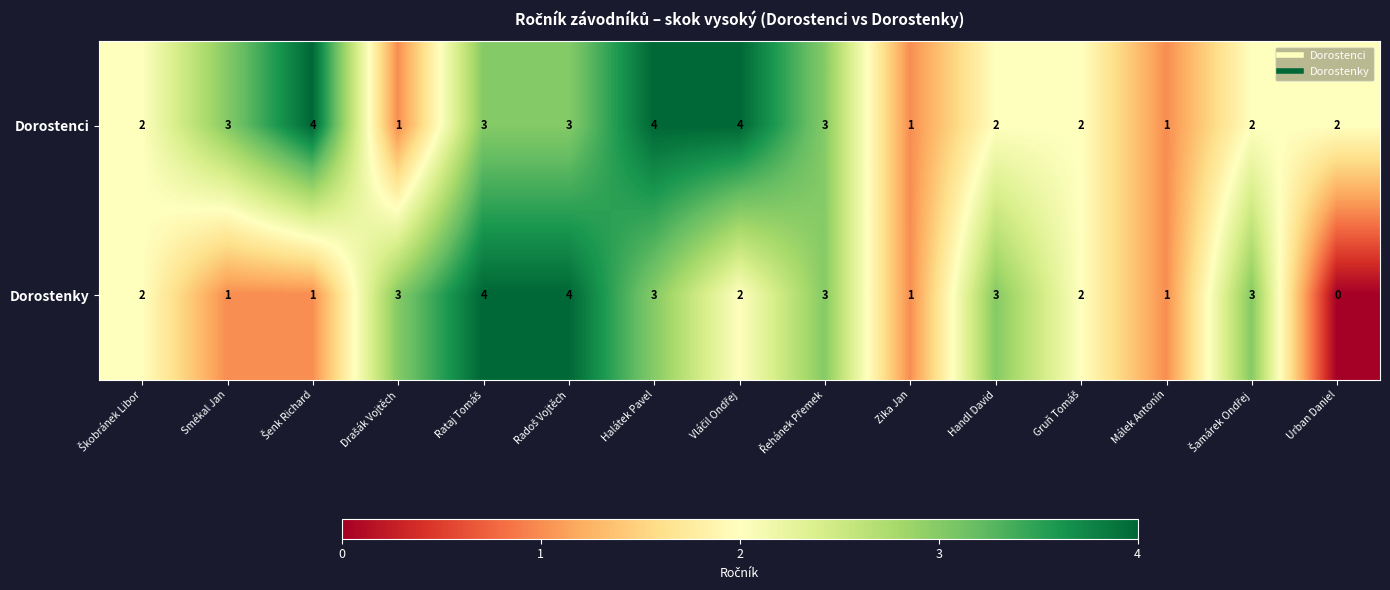

What is the sum of the Dorostenci values at Halátek Pavel and Urban Daniel?

6